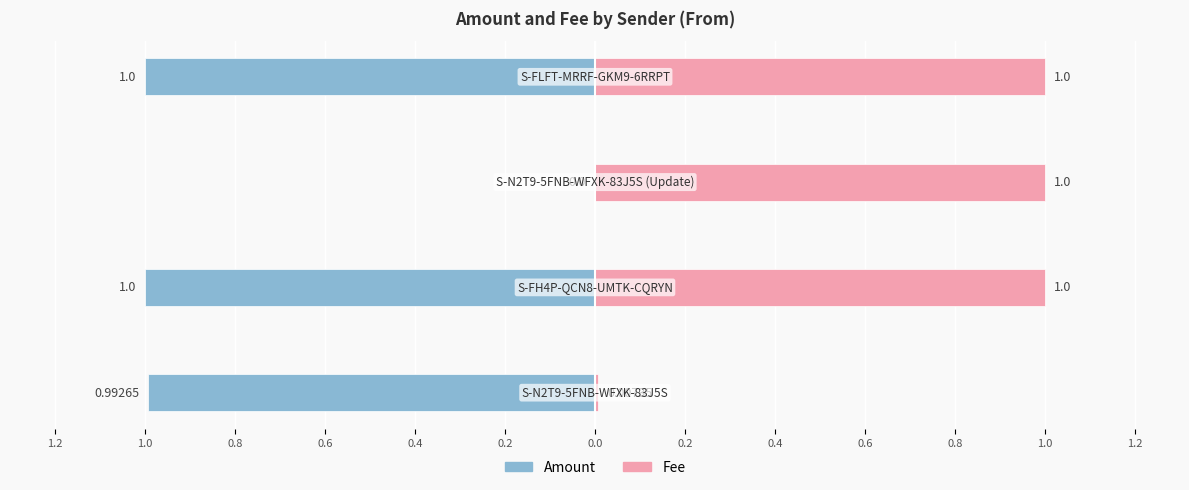

What is the sum of the Amount values at 0.6 and 1.0?

-2.0